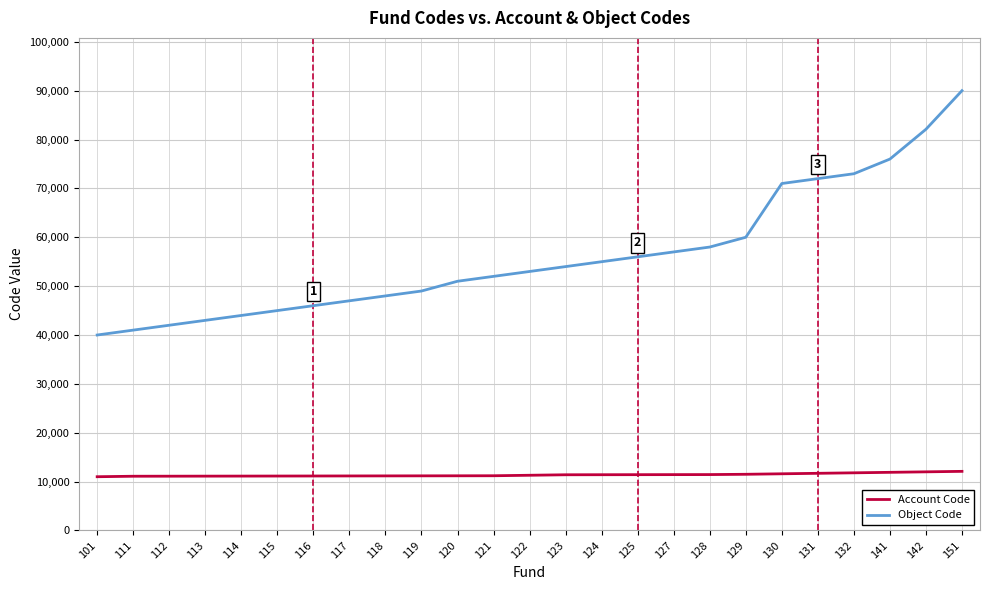

Which series changed the most between 116 and 132?

Object Code